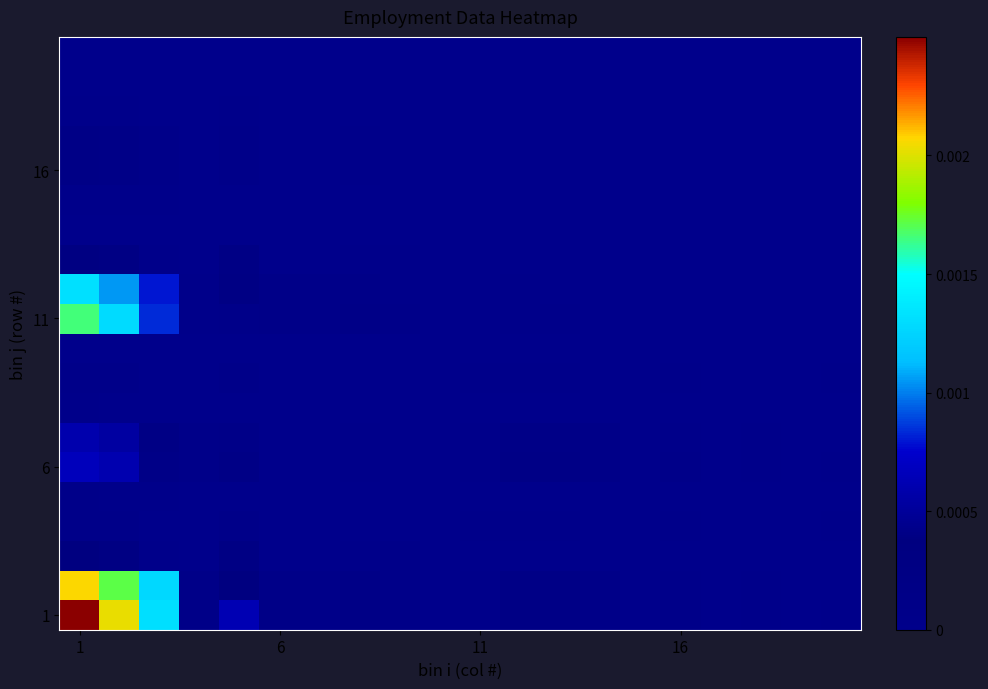

At which category is the sum across all series the highest?

1